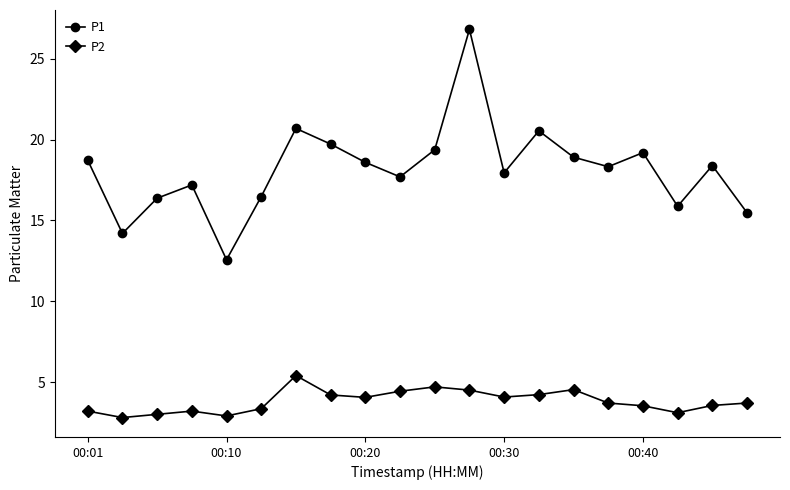

Which series has the widest spread of values?

P1